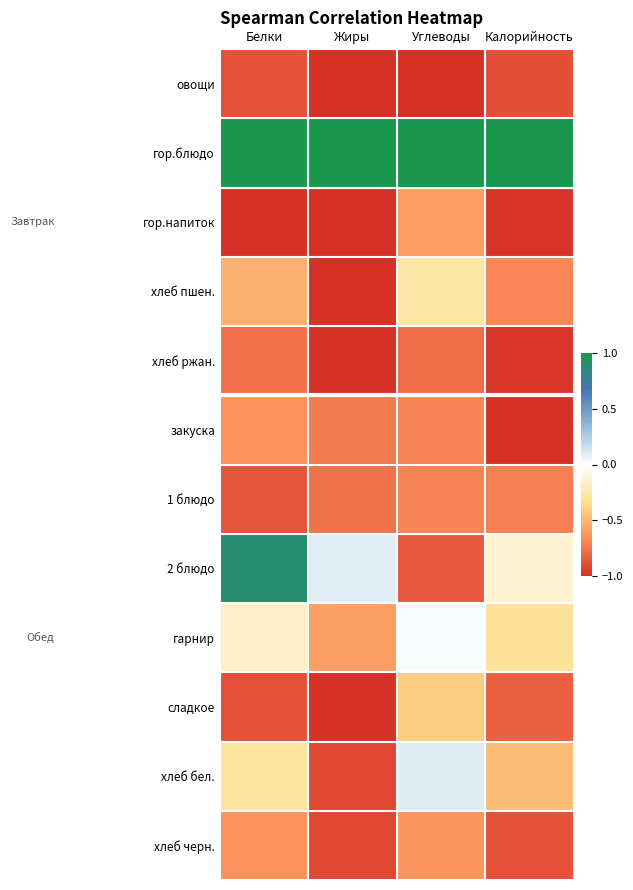

At which category does the chart reach its minimum across all series?

Жиры